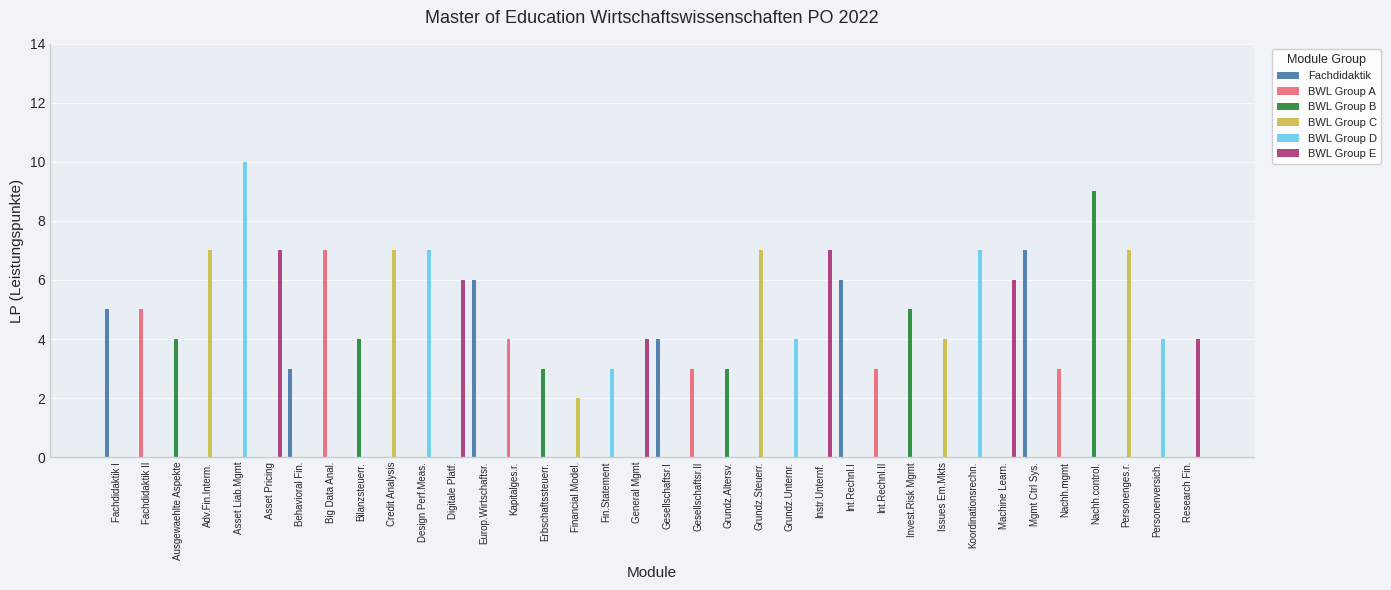

How many groups of bars are there?

36